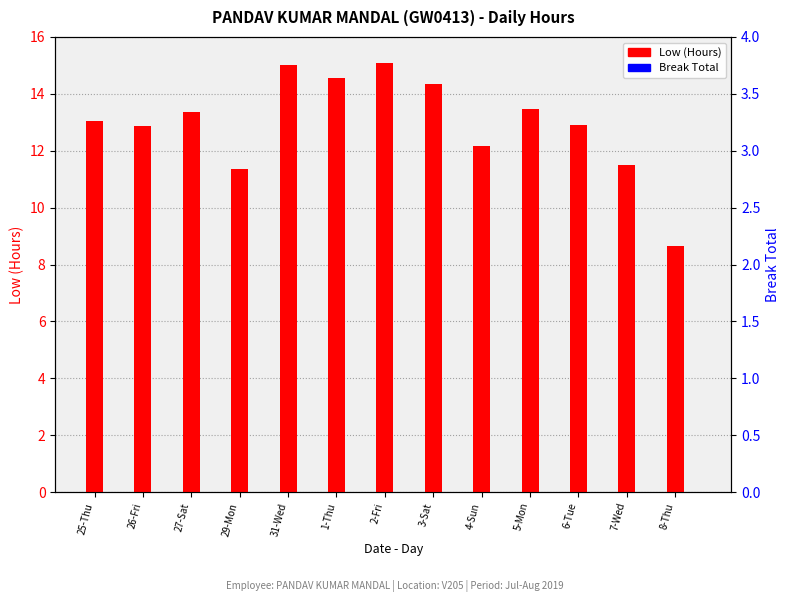

List the series in order of their peak value, highest first.

Low (Hours), Break Total